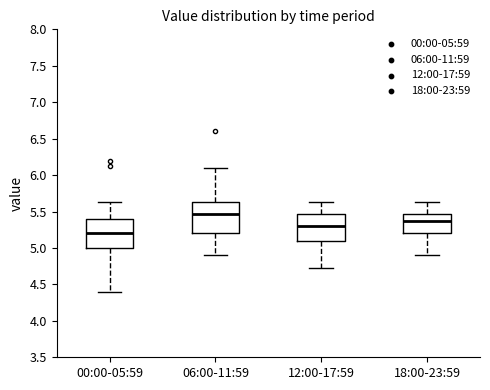

Reading left to right, read every box against the y-axis: the position of its median line, the range the box covers, and the ends of its whiskers. The values are not printed on the chart, so give them approximately, as read against the axis.

00:00-05:59: median 5.20, box 5.00 to 5.40, whiskers 4.40 to 5.65
06:00-11:59: median 5.45, box 5.20 to 5.65, whiskers 4.90 to 6.10
12:00-17:59: median 5.30, box 5.10 to 5.45, whiskers 4.75 to 5.65
18:00-23:59: median 5.35, box 5.20 to 5.45, whiskers 4.90 to 5.65